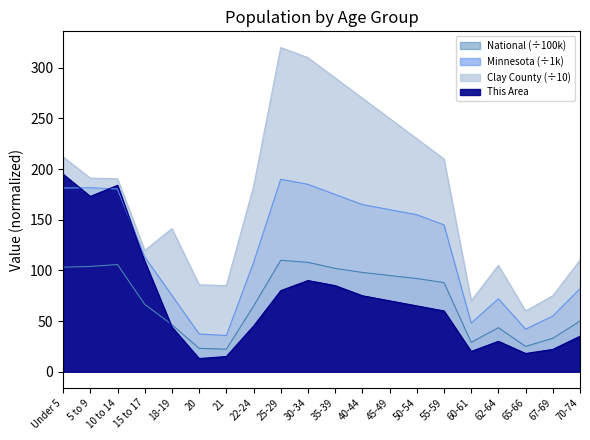

What is the minimum value shown in the chart?

13.0